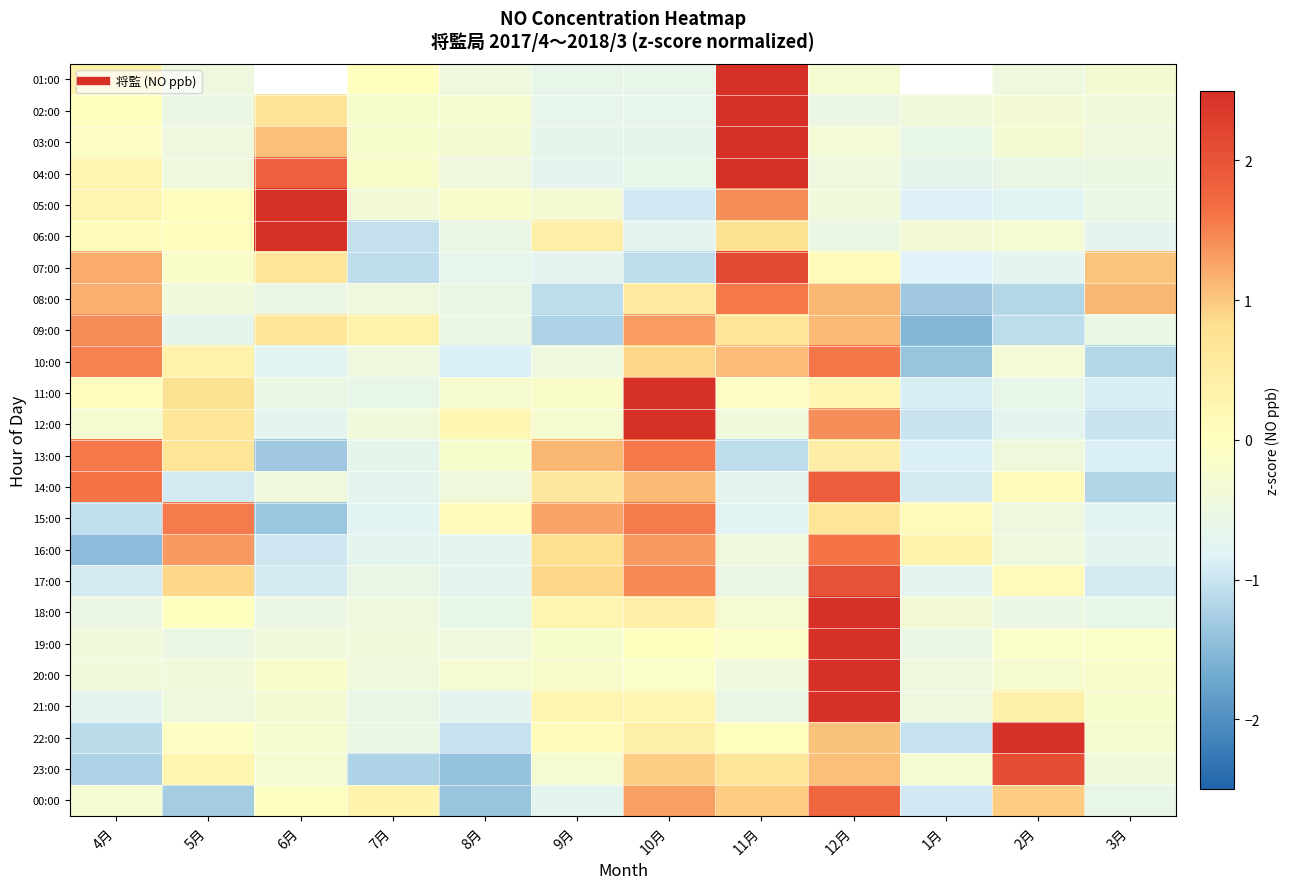

List the labels in order of 19:00 value, smallest first.

5月, 1月, 8月, 4月, 6月, 7月, 9月, 11月, 2月, 3月, 10月, 12月